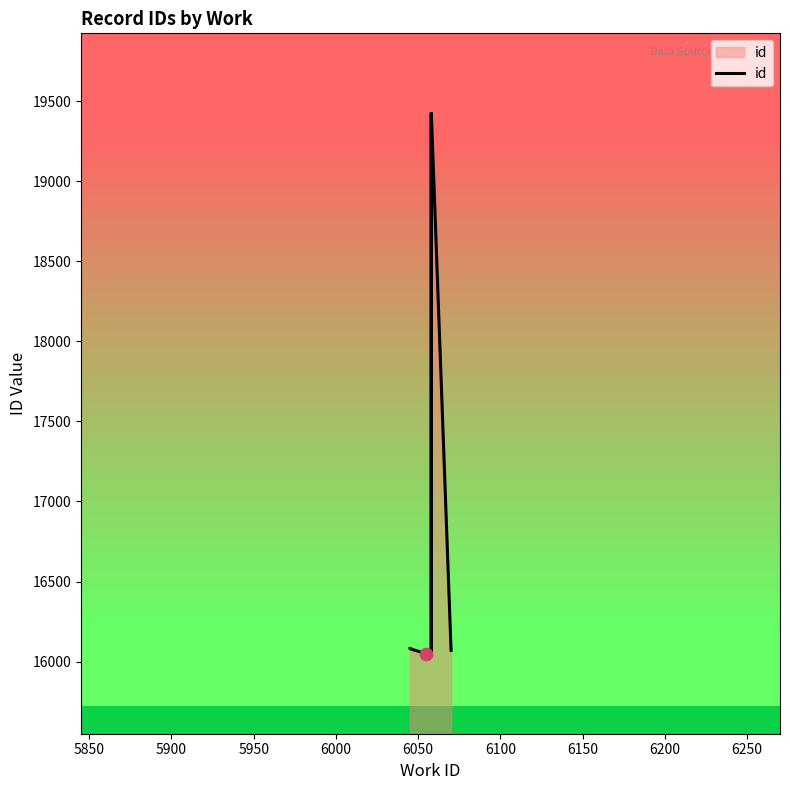

Which has a higher value, 5950 or 6200?

6200